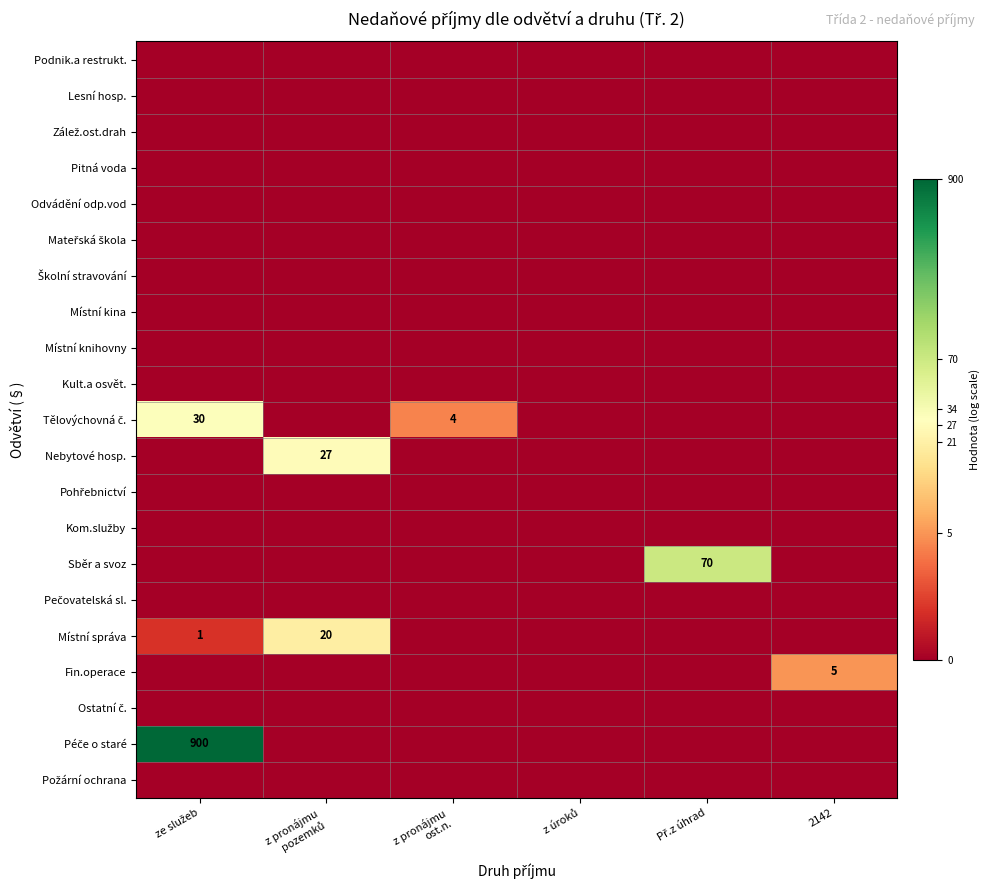

Between z pronájmu pozemků and Př.z úhrad, which series saw the biggest shift?

Sběr a svoz